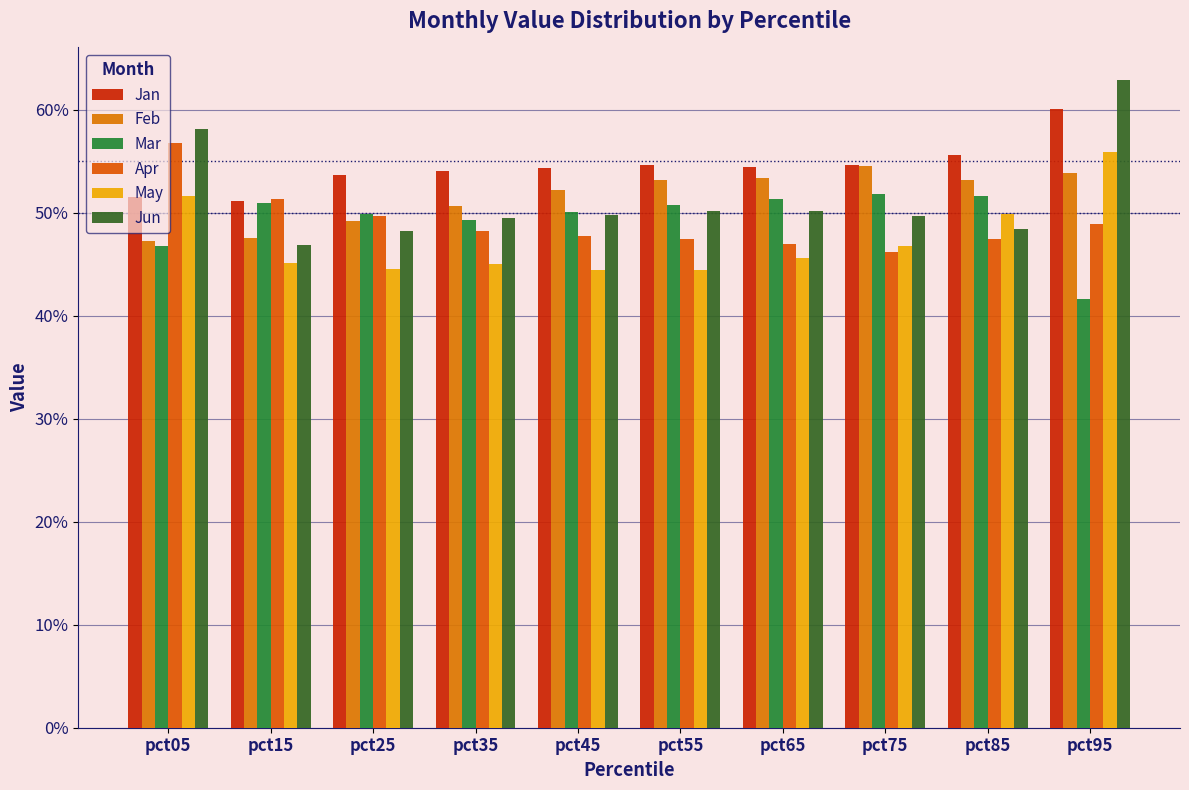

Reading left to right, transcribe all the data shown in this chart.

Jan: 0.5	0.5	0.5	0.5	0.5	0.5	0.5	0.5	0.6	0.6
Feb: 0.5	0.5	0.5	0.5	0.5	0.5	0.5	0.5	0.5	0.5
Mar: 0.5	0.5	0.5	0.5	0.5	0.5	0.5	0.5	0.5	0.4
Apr: 0.6	0.5	0.5	0.5	0.5	0.5	0.5	0.5	0.5	0.5
May: 0.5	0.5	0.4	0.5	0.4	0.4	0.5	0.5	0.5	0.6
Jun: 0.6	0.5	0.5	0.5	0.5	0.5	0.5	0.5	0.5	0.6